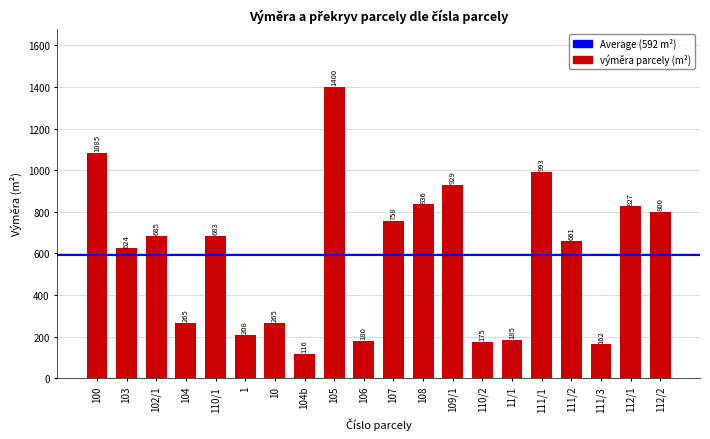

Reading right to left, transcribe all the data shown in this chart.

800	827	162	661	993	185	175	929	836	758	180	1400	116	265	208	683	265	685	624	1085